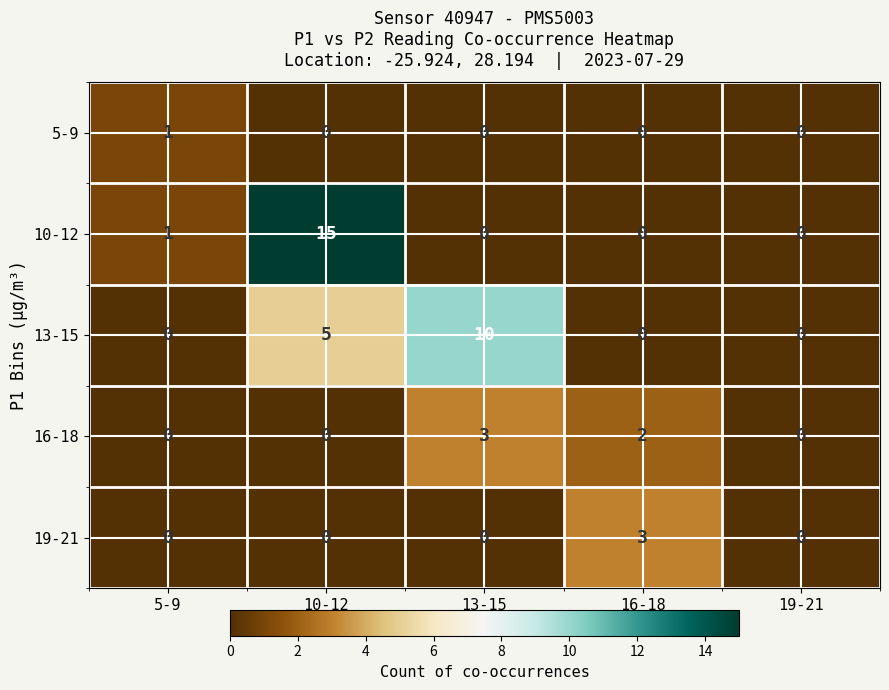

Which series has the largest total across all categories?

10-12